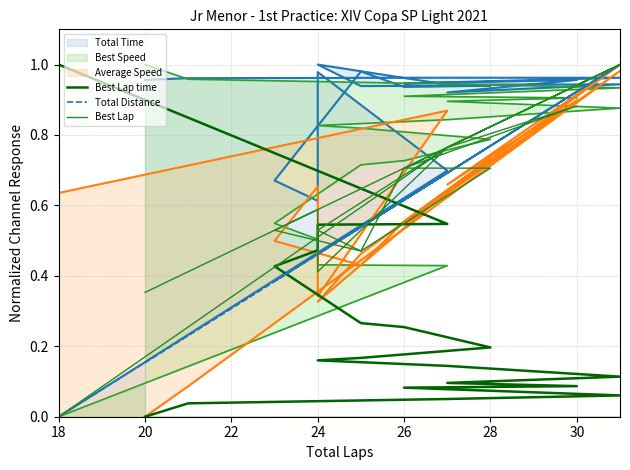

Which series has the largest range (max minus min)?

Best Lap time